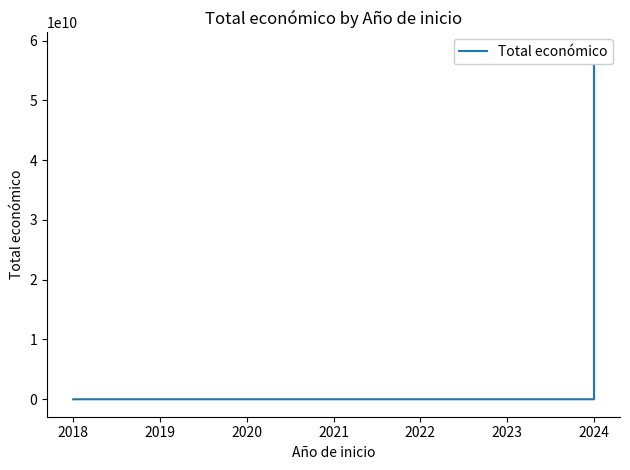

What is the minimum value shown in the chart?

57500